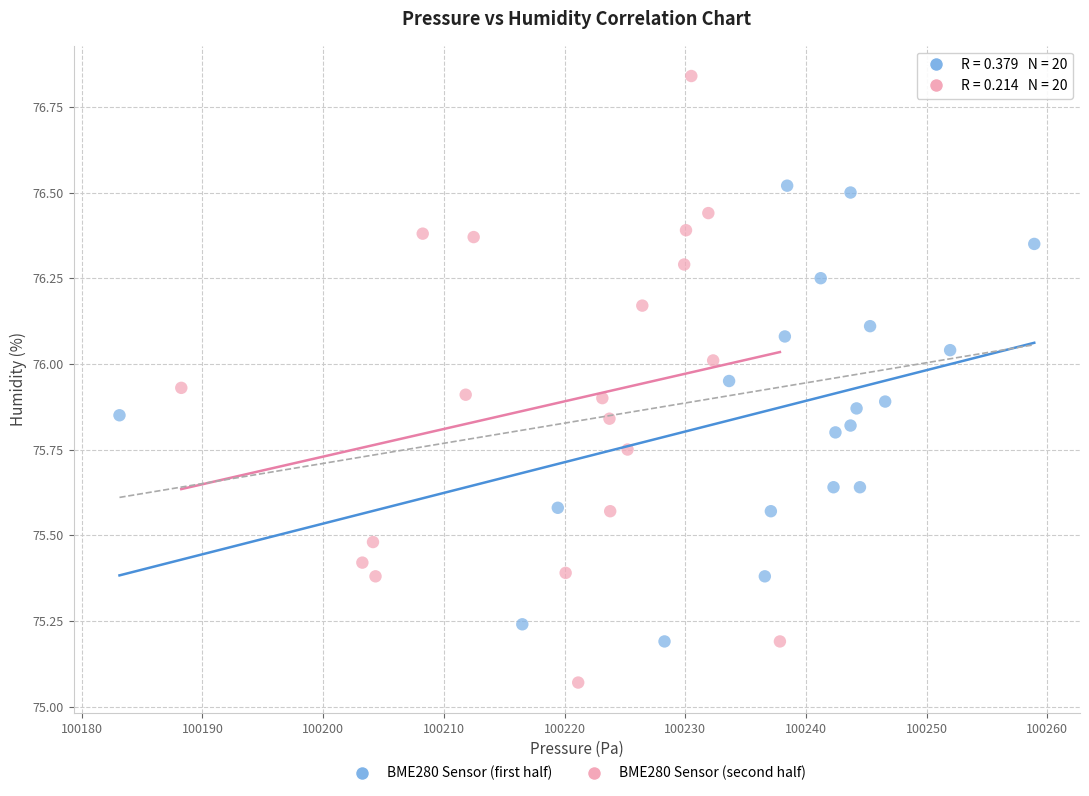

Which series reaches the minimum Y coordinate?

BME280 Sensor (second half)